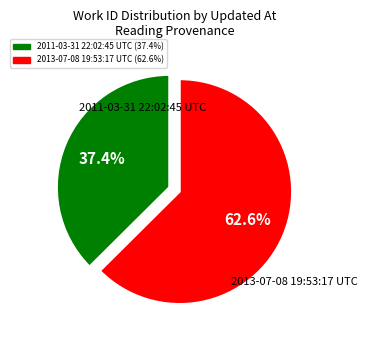

Is it true that 2011-03-31 22:02:45 UTC is 37% of the pie?

True